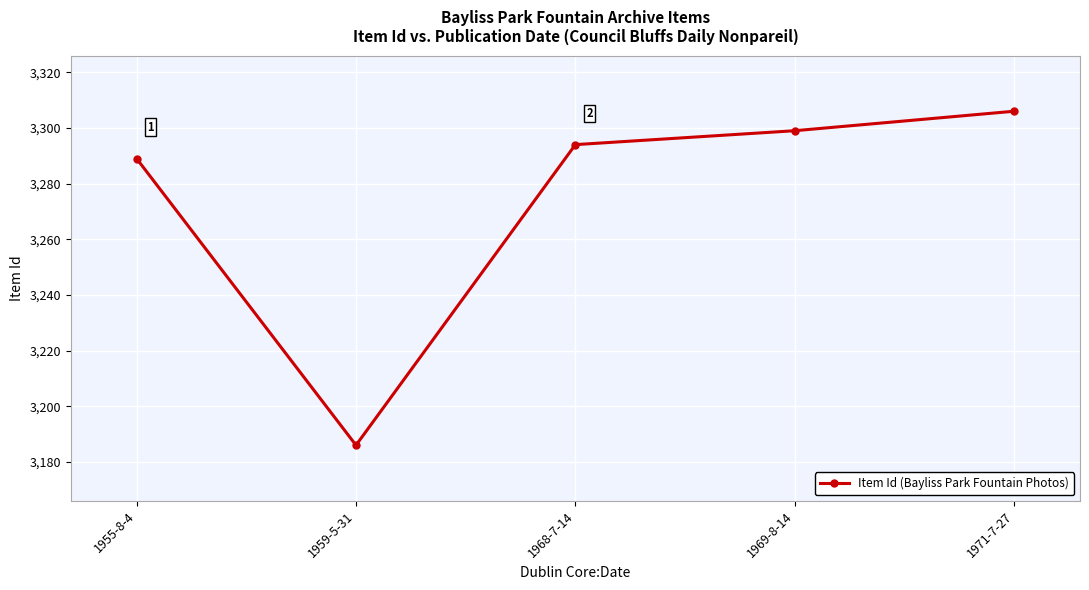

Reading left to right, what are all the values shown in this chart?

1955-8-4=3289	1959-5-31=3186	1968-7-14=3294	1969-8-14=3299	1971-7-27=3306